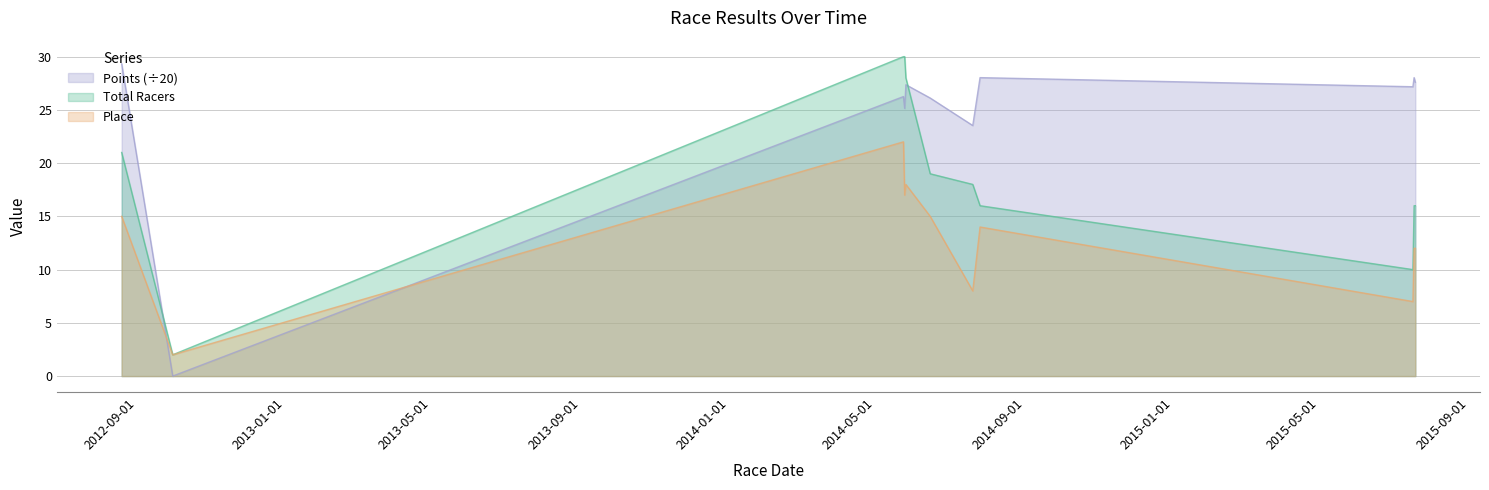

What position from the left is 2014-05-26?

5